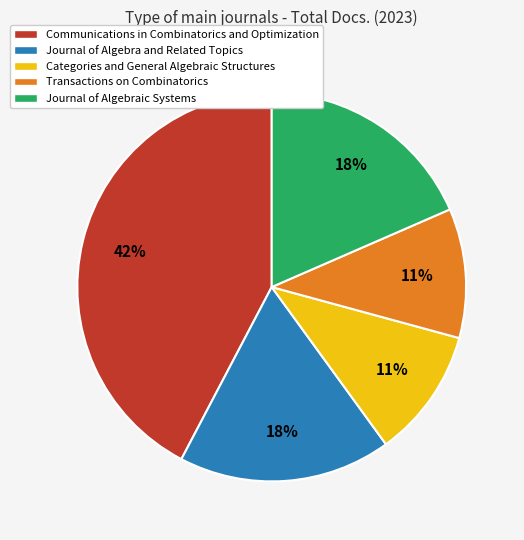

What is the ratio of the value at Journal of Algebra and Related Topics to the value at Transactions on Combinatorics?

1.6